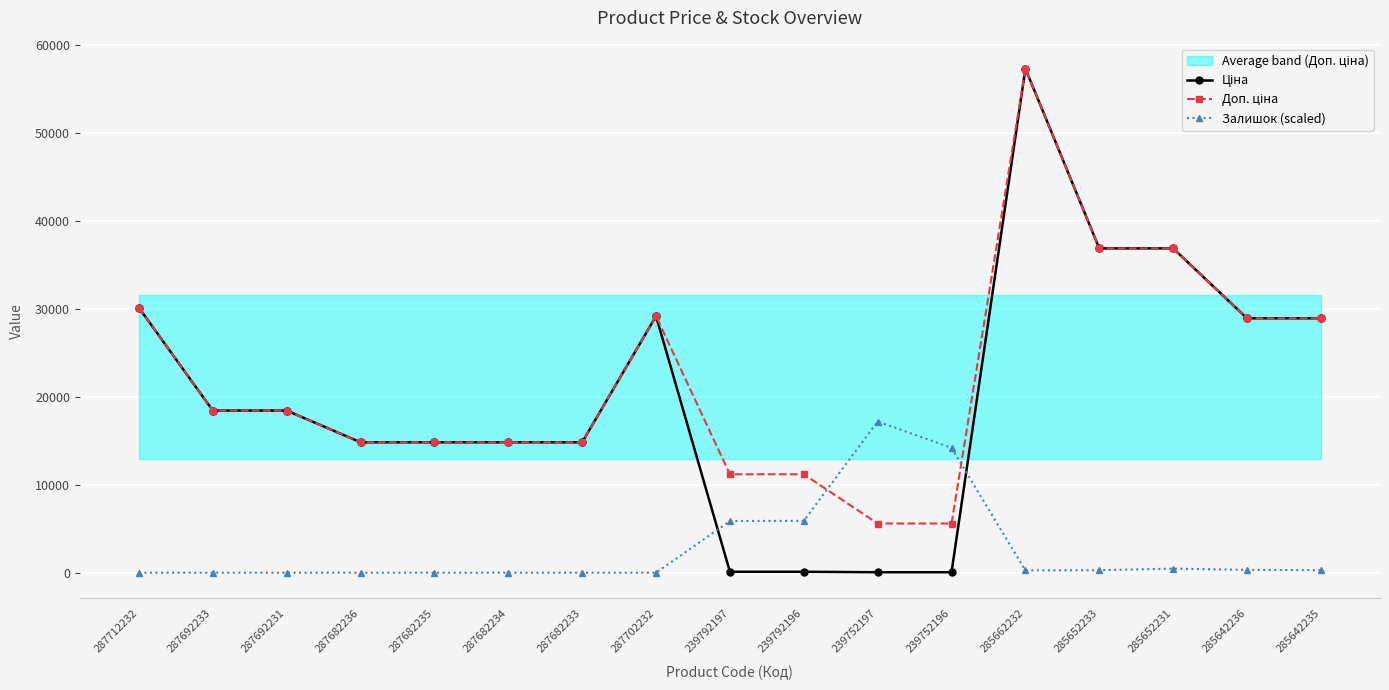

How many series are shown in this chart?

3